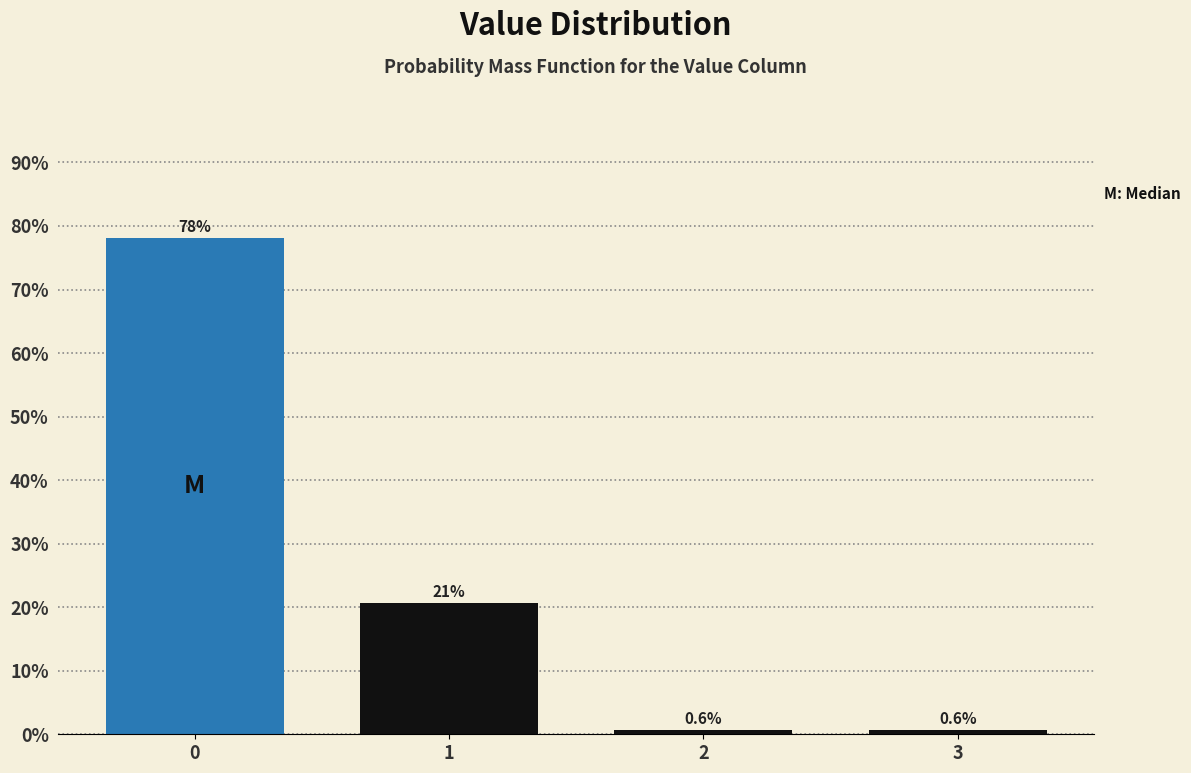

Reading left to right, list all the values displayed in this chart.

78.1	20.6	0.6	0.6